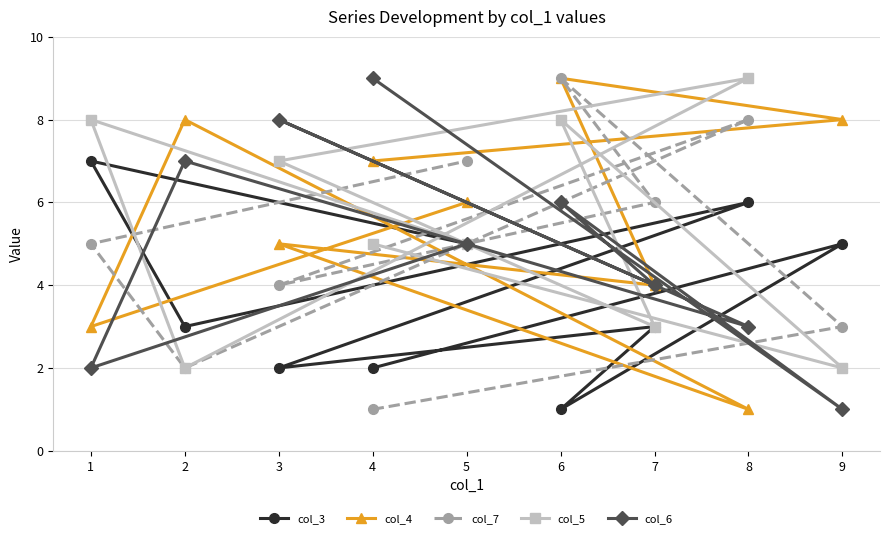

How many series are shown in this chart?

5